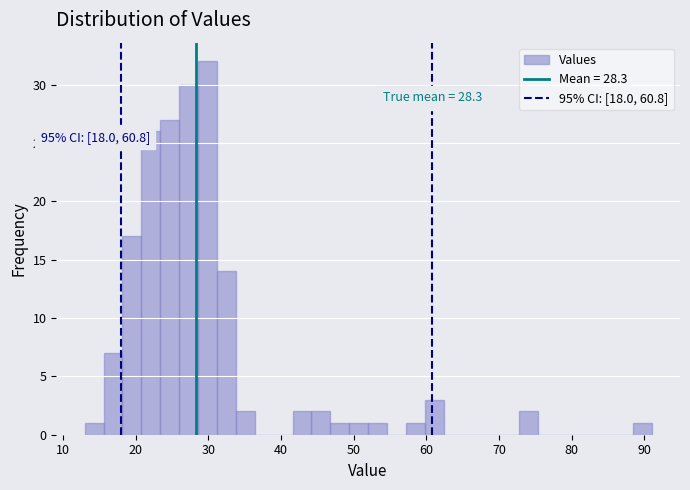

Read against the x-axis, roughly where is the centre of the tallest bar?

30